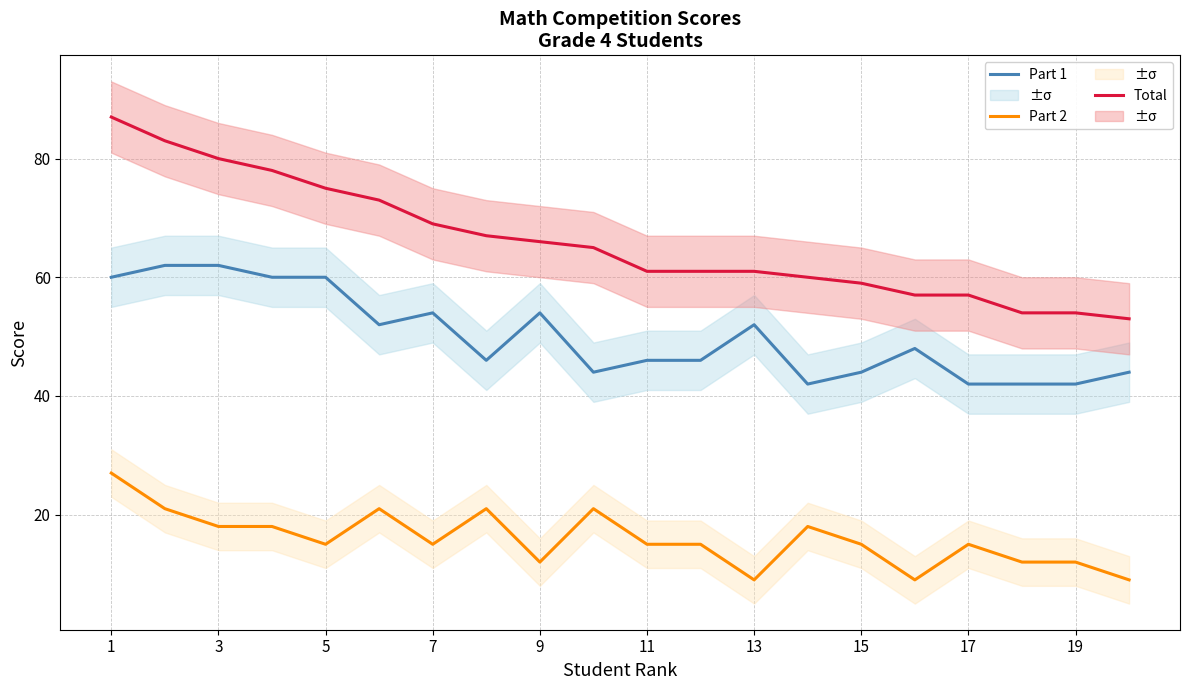

What are all the series names shown in the legend?

Part 1, Part 2, Total